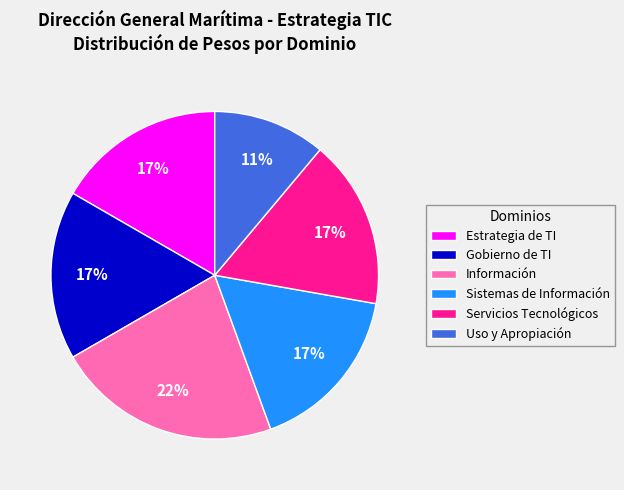

To the nearest percent, what percentage of the pie is Servicios Tecnológicos?

17%